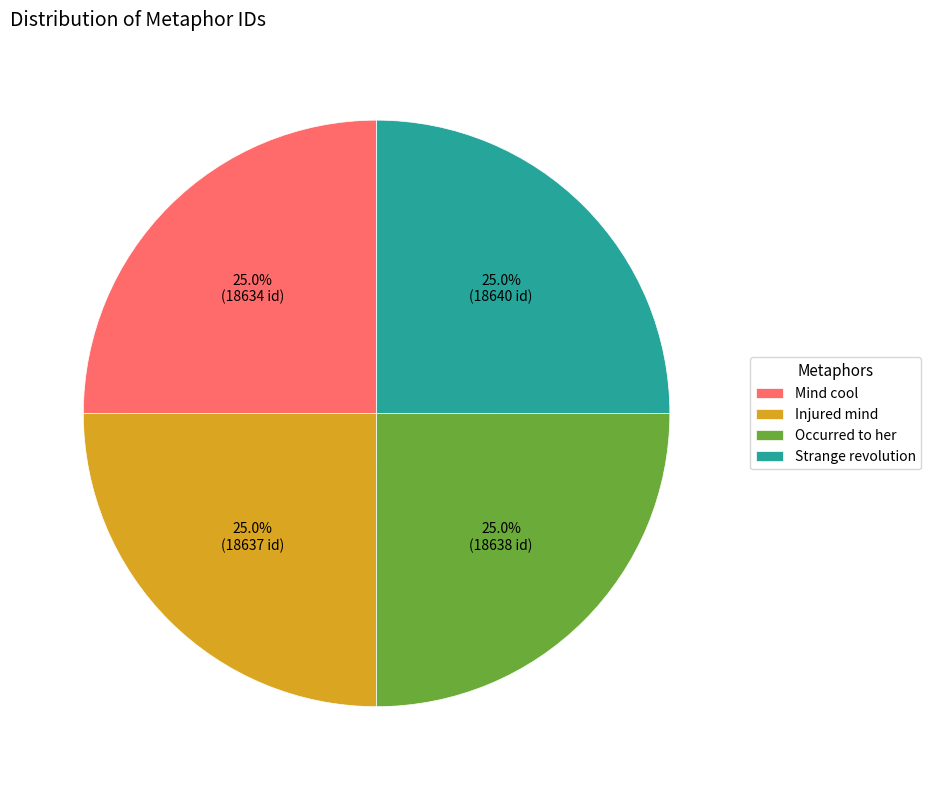

What is the ratio of the value at Occurred to her to the value at Injured mind?

1.0